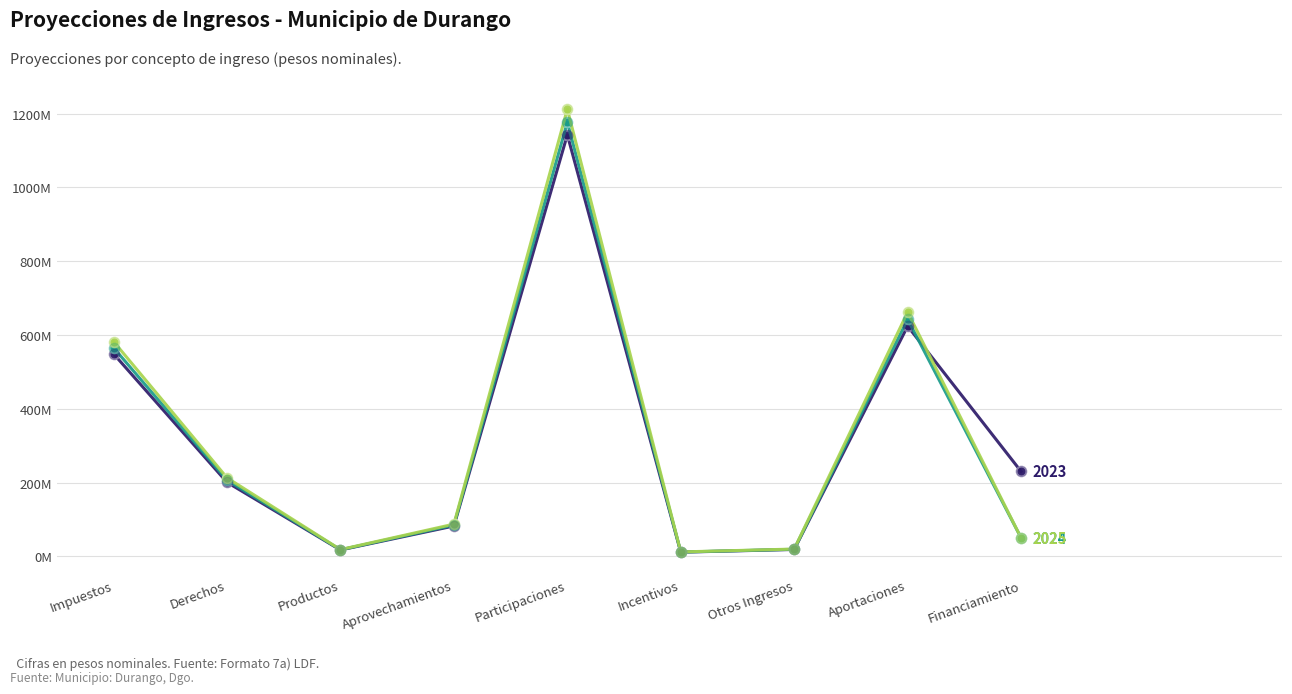

At which category is the sum across all series the highest?

Participaciones